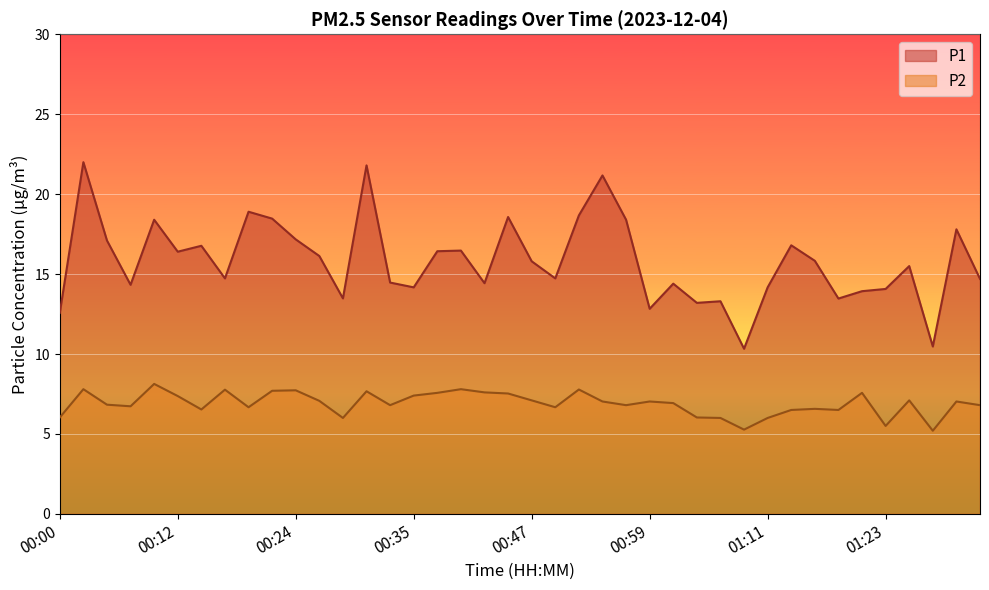

At which category does the chart reach its minimum across all series?

01:28